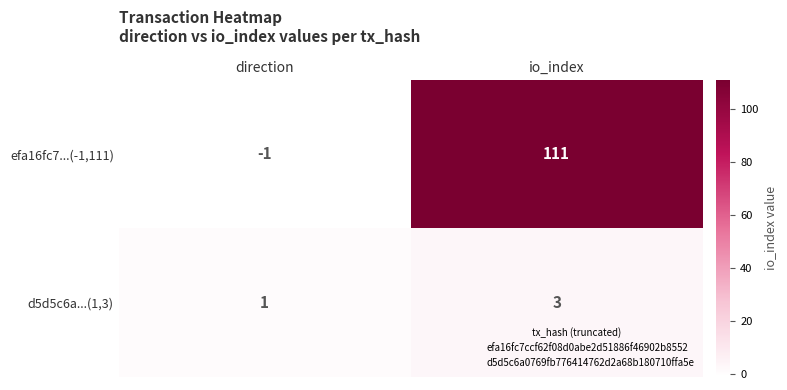

Count the number of categories in the chart.

2